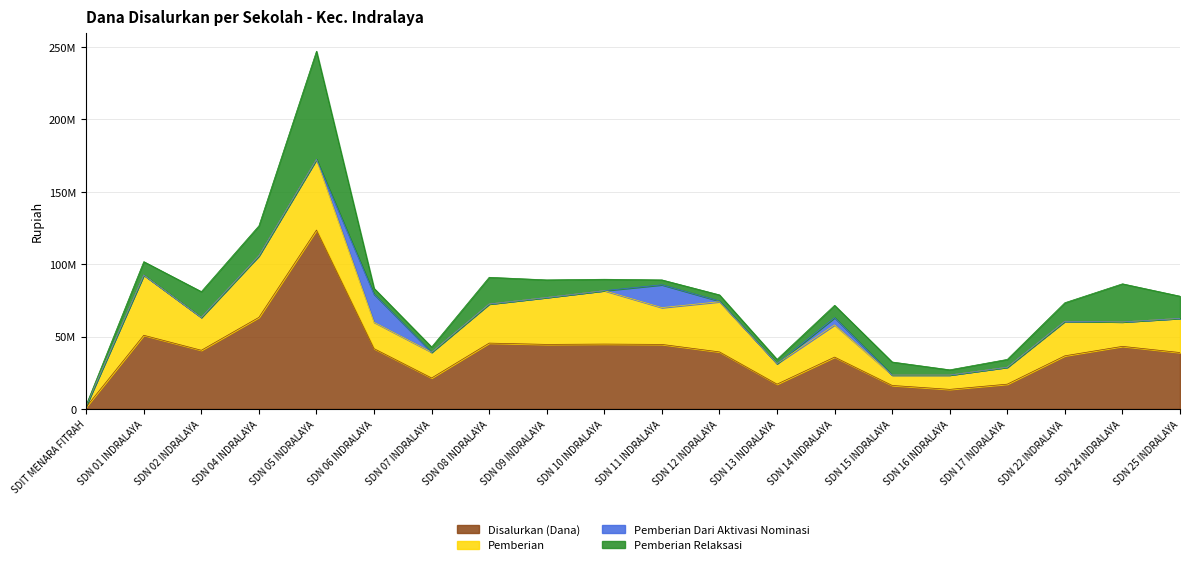

Reading right to left, list all the values displayed in this chart.

Disalurkan (Dana): 38925000	43200000	36675000	17100000	13500000	16200000	35775000	17100000	39375000	44550000	44775000	44550000	45450000	21375000	41625000	123525000	63225000	40500000	50850000	1350000
Pemberian: 23625000	16875000	23850000	11700000	9900000	7200000	22275000	14175000	34650000	25425000	36900000	32400000	27000000	17775000	18225000	48825000	42525000	22725000	41625000	900000
Pemberian Dari Aktivasi Nominasi: 0	0	0	0	0	0	4950000	0	450000	15750000	0	0	0	0	19350000	0	0	0	0	0
Pemberian Relaksasi: 15300000	26325000	12825000	5400000	3600000	9000000	8550000	2925000	4275000	3375000	7875000	12150000	18450000	3600000	4050000	74700000	20700000	17775000	9225000	450000